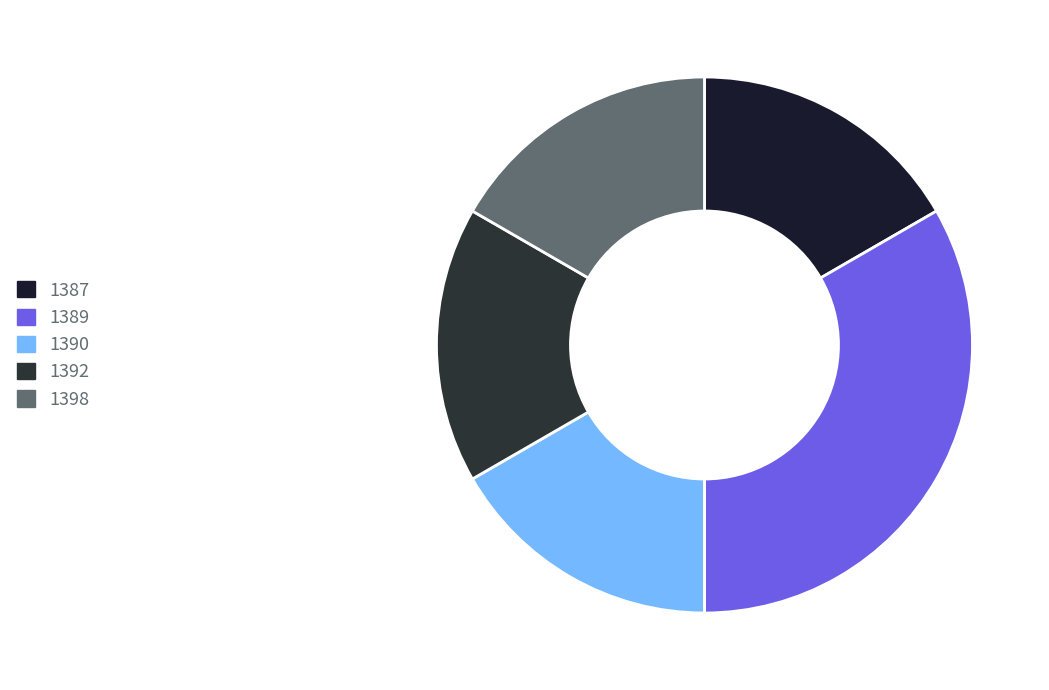

How many slices are in this pie chart?

5